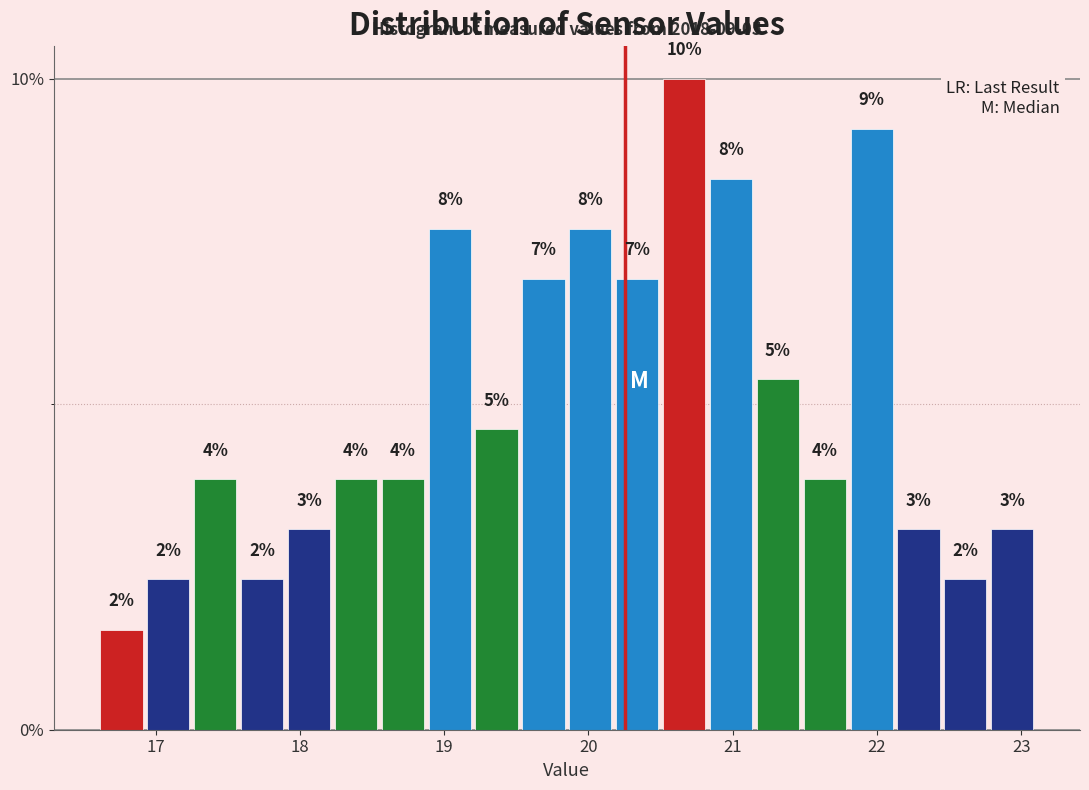

Around what value on the x-axis is the tallest bar? Give the approximate position of its centre, as read against the axis.

20.7